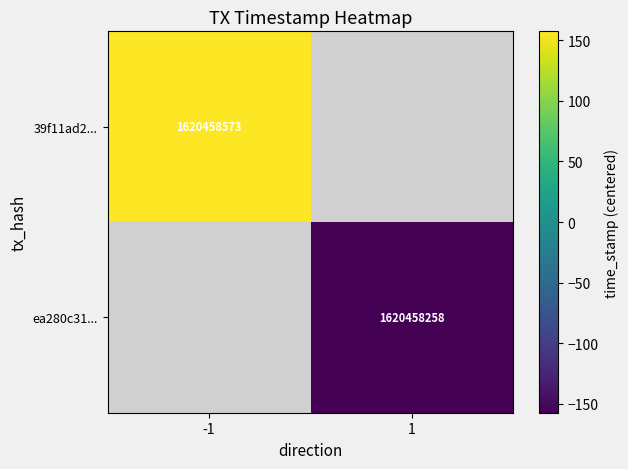

The value of ea280c31... at 1 is 1620458258.0. True or false?

True